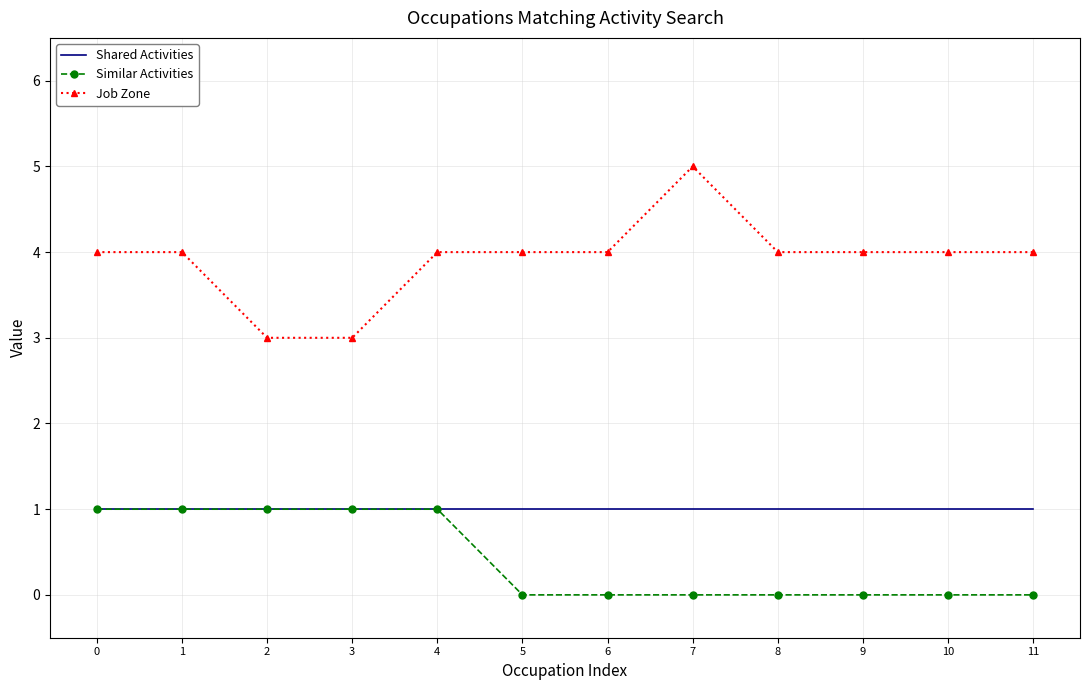

The Similar Activities series shows -1 at 6. True or false?

False